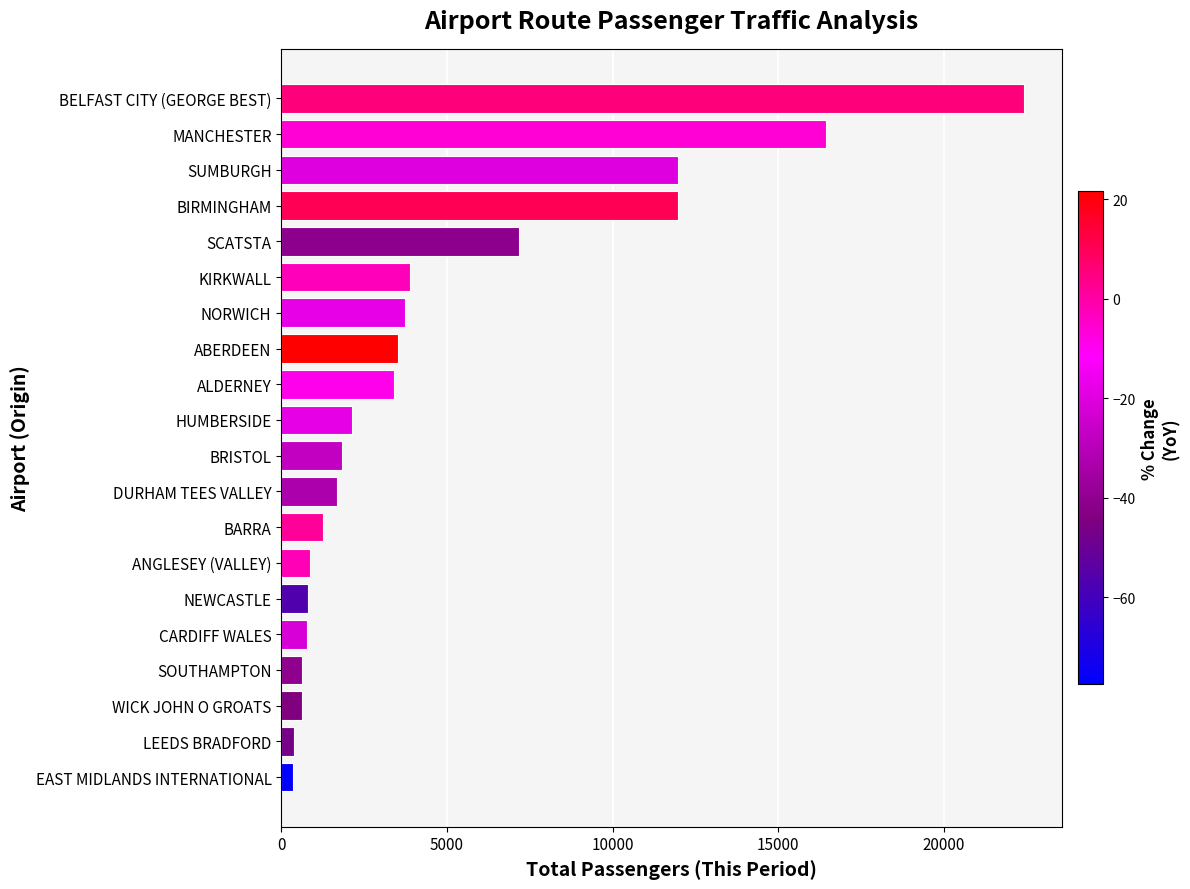

Is it true that the value at SCATSTA is 2793?

False